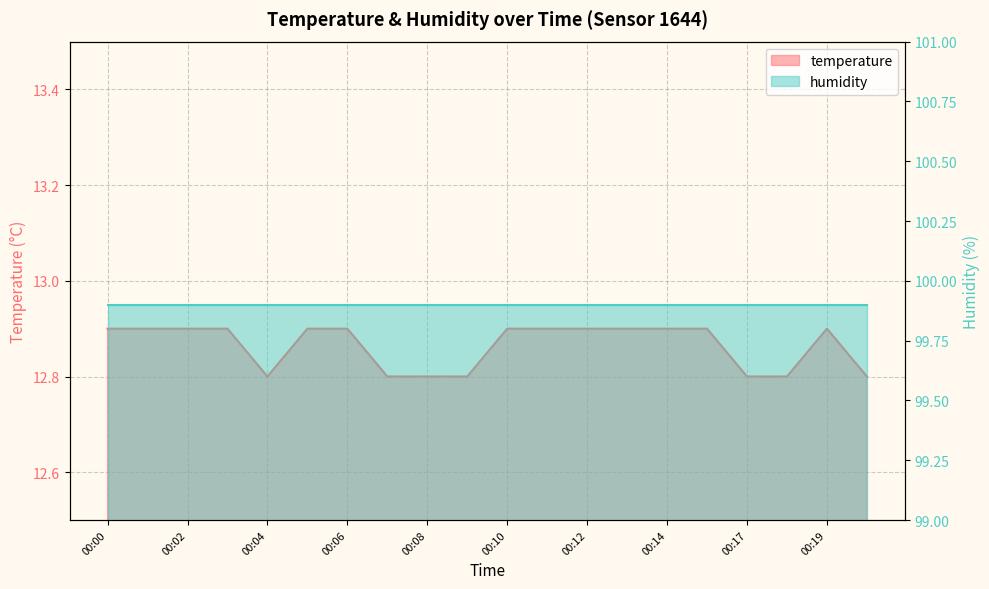

Approximately how many times larger is the value at 00:15 compared to 00:10?

1.0